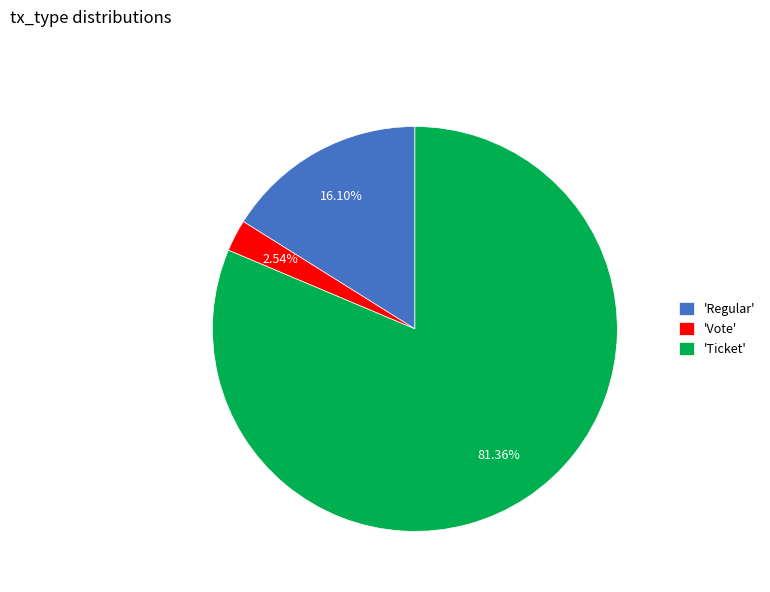

Combined, do 'Ticket' and 'Regular' account for over 50%?

Yes